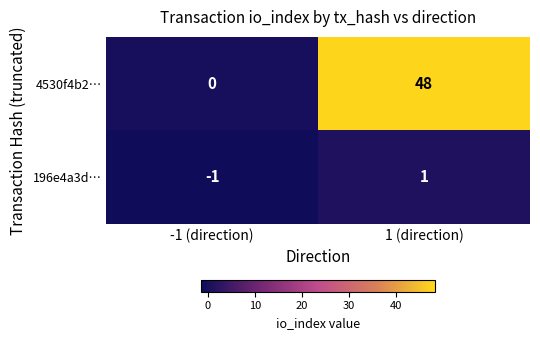

What is the minimum value shown in the chart?

-1